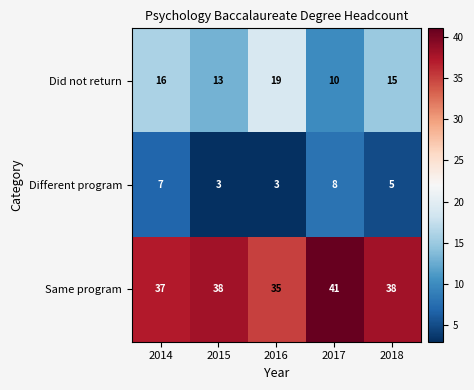

What is the sum of all Did not return values?

73